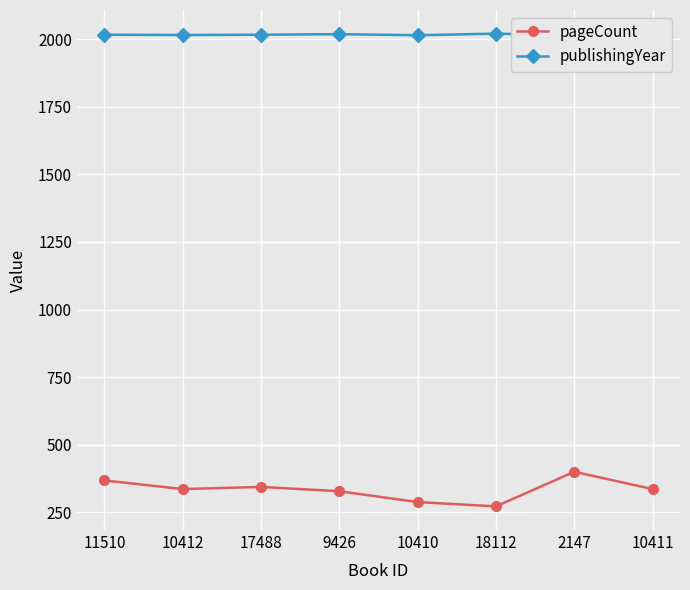

True or false: pageCount has more than 2 interior local peaks.

False